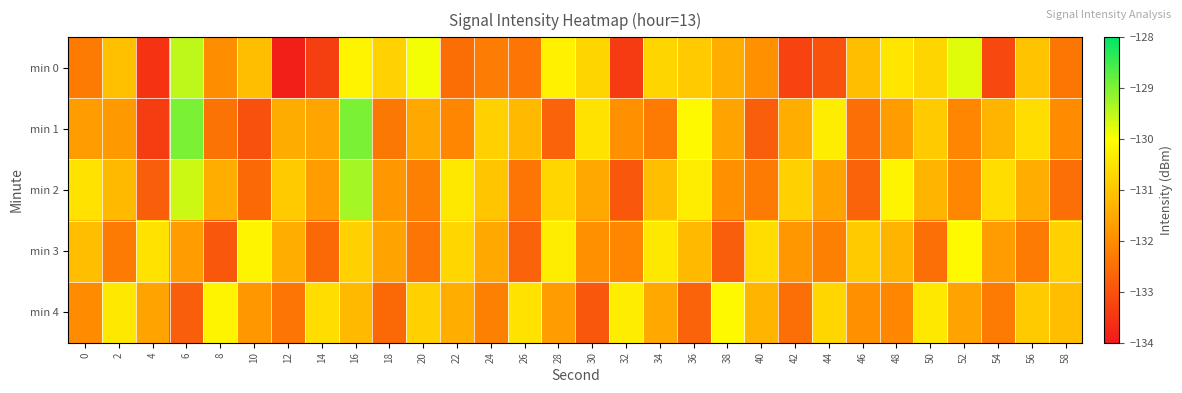

Between 16 and 58, which is larger?

16